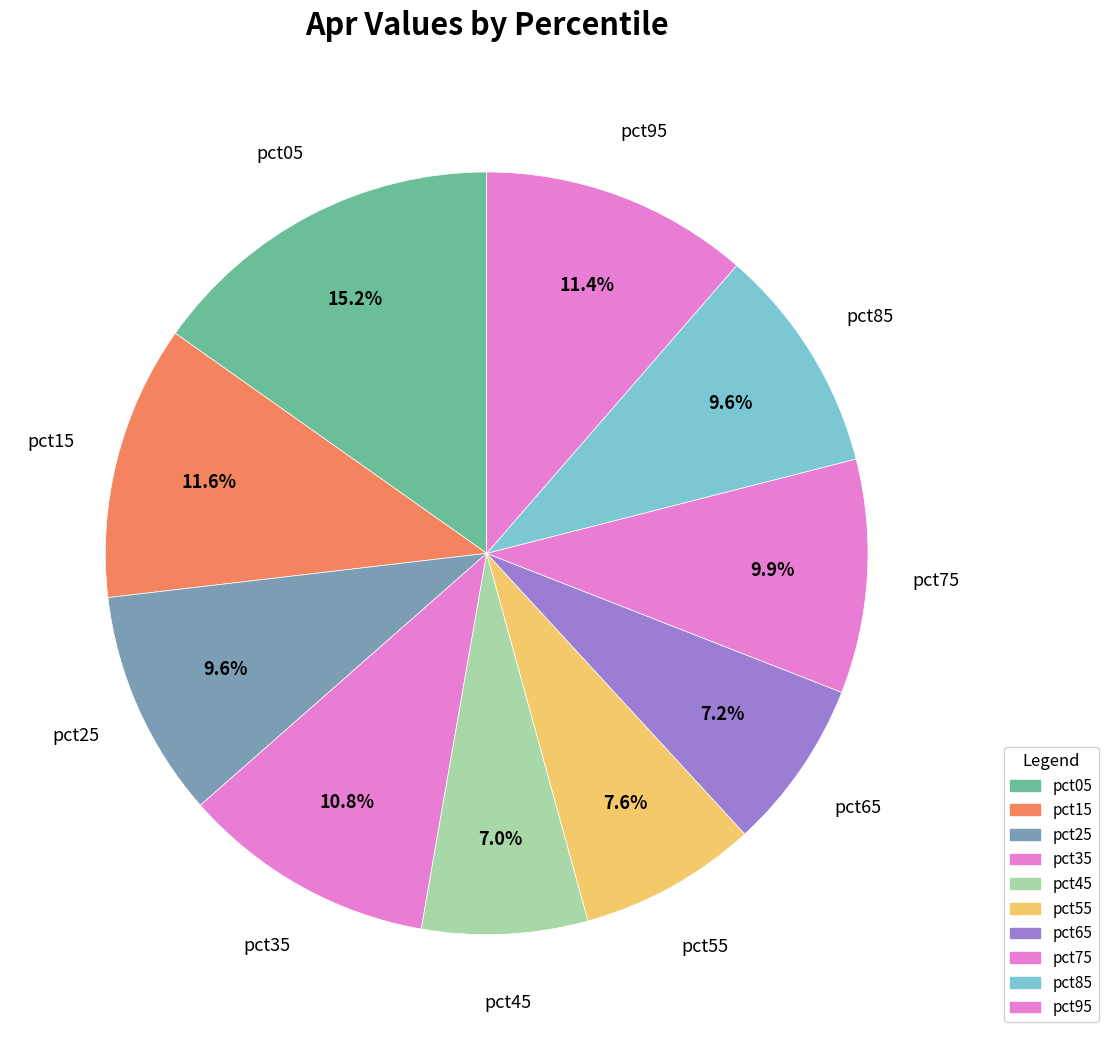

Count the number of slices in the pie.

10